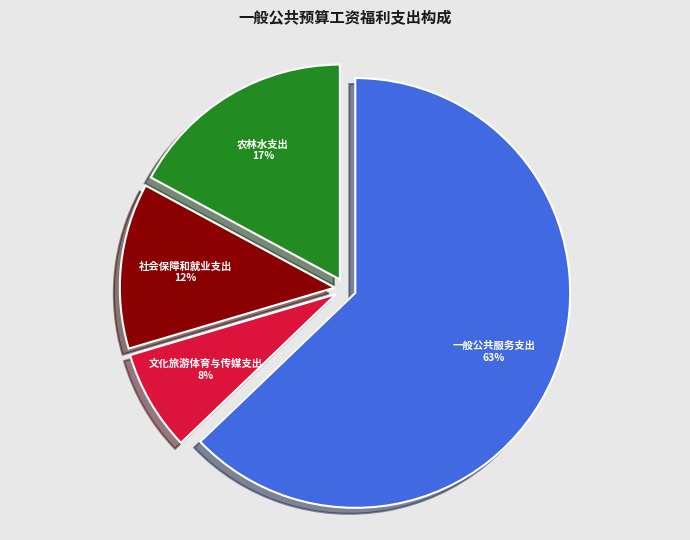

Between 文化旅游体育与传媒支出 and 一般公共服务支出, which is larger?

一般公共服务支出